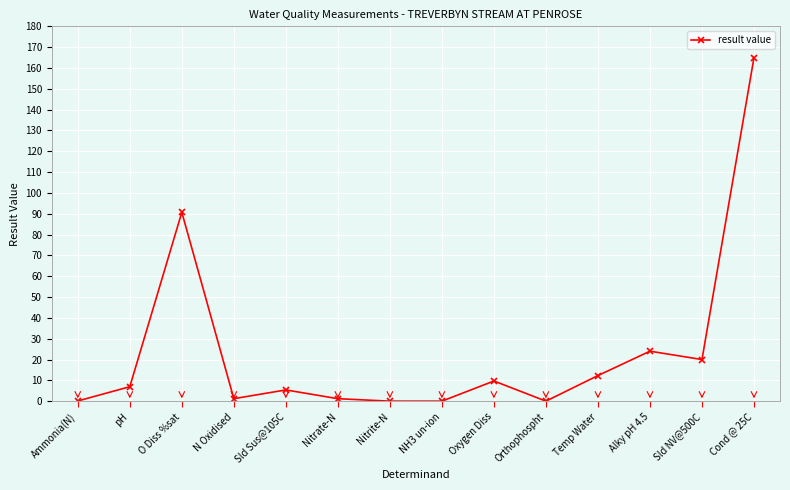

What is the sum of all values?

336.6